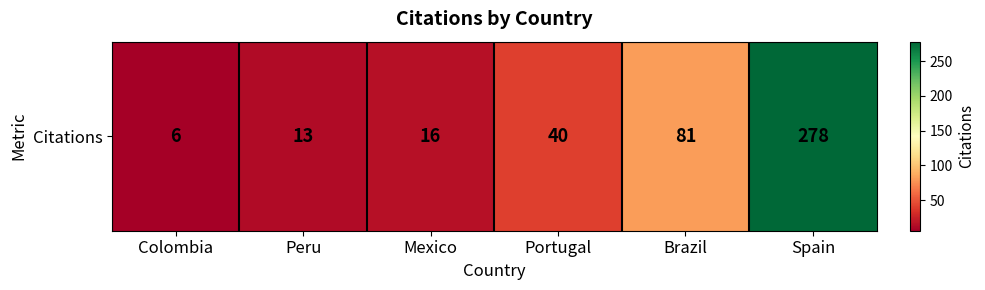

The chart shows a value of 33 at Brazil. True or false?

False